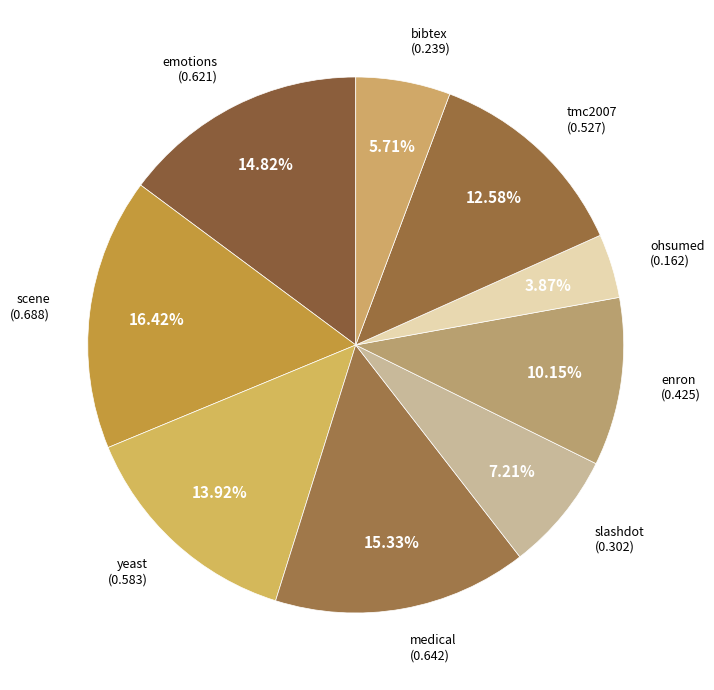

How many slices are in this pie chart?

9